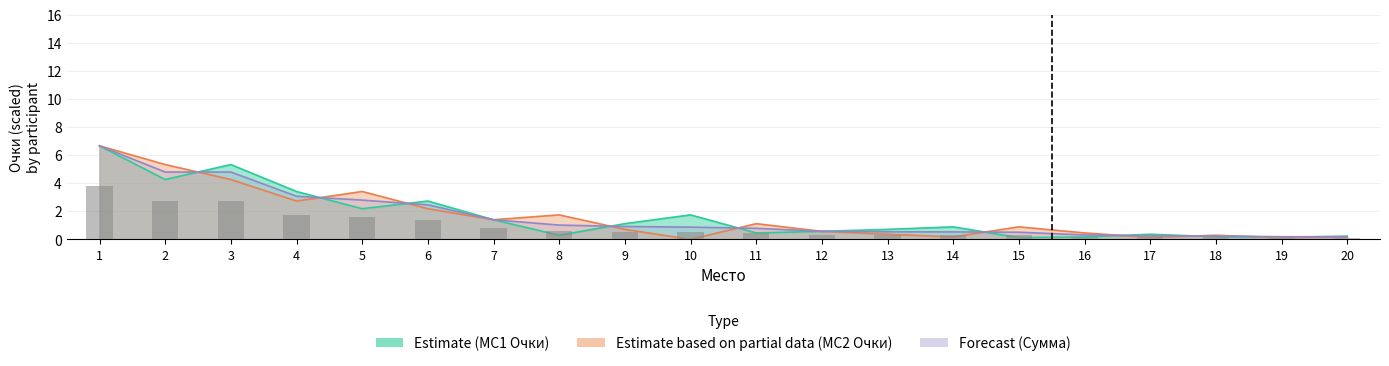

List the labels in order of Total value, largest first.

1, 2, 3, 4, 5, 6, 7, 8, 9, 10, 11, 12, 13, 14, 15, 16, 17, 18, 19, 20